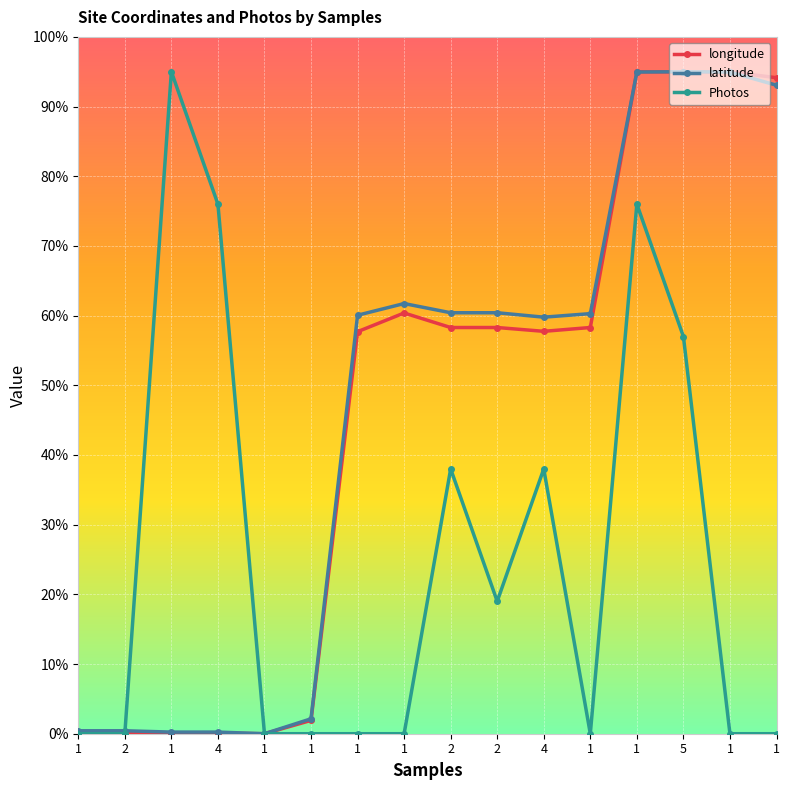

Is this an area chart (filled region under the line)?

No